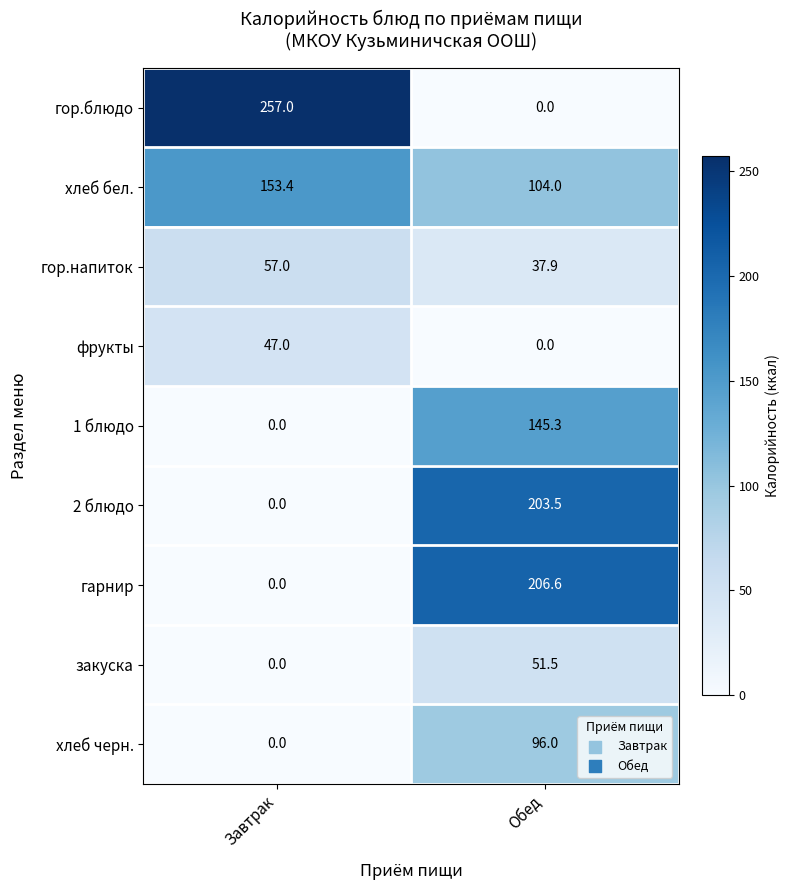

The 2 блюдо series shows 0.0 at Завтрак. True or false?

True